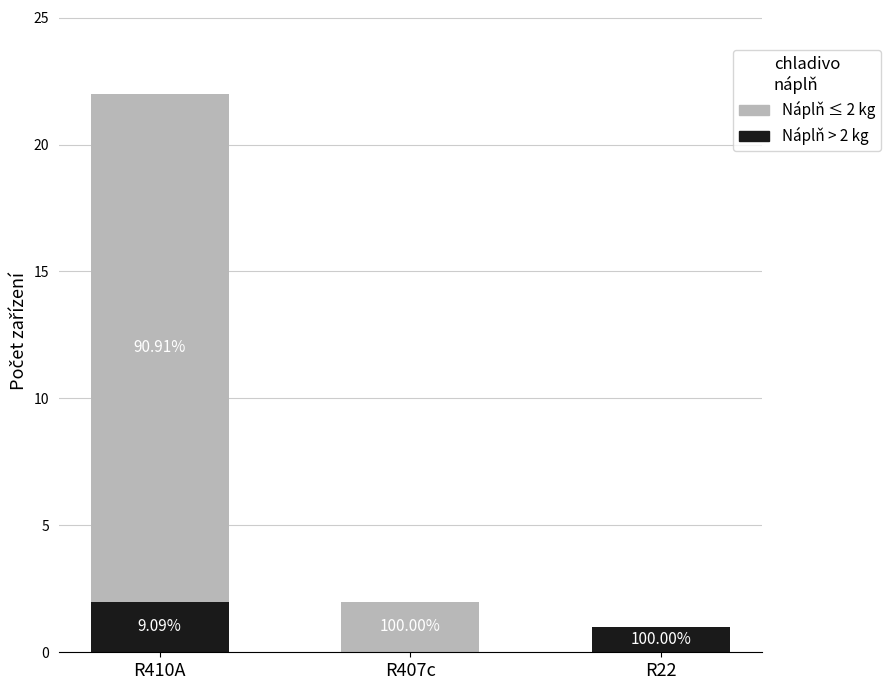

What are all the series names shown in the legend?

Náplň ≤ 2 kg, Náplň > 2 kg